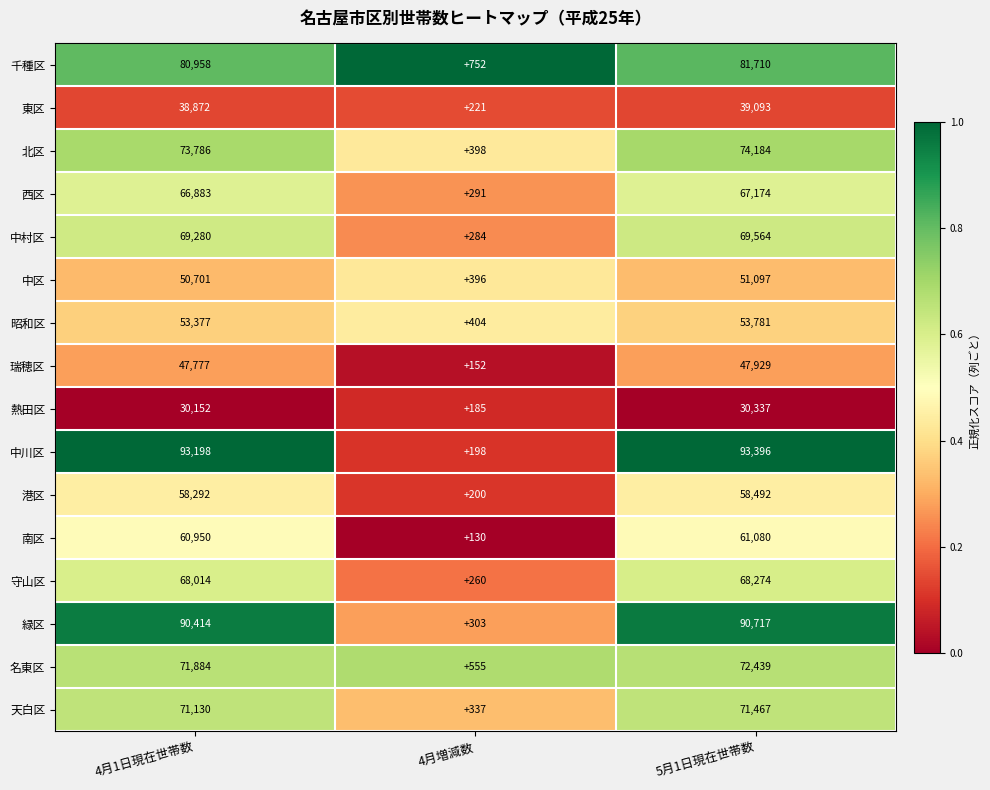

Which series has the widest spread of values?

中川区